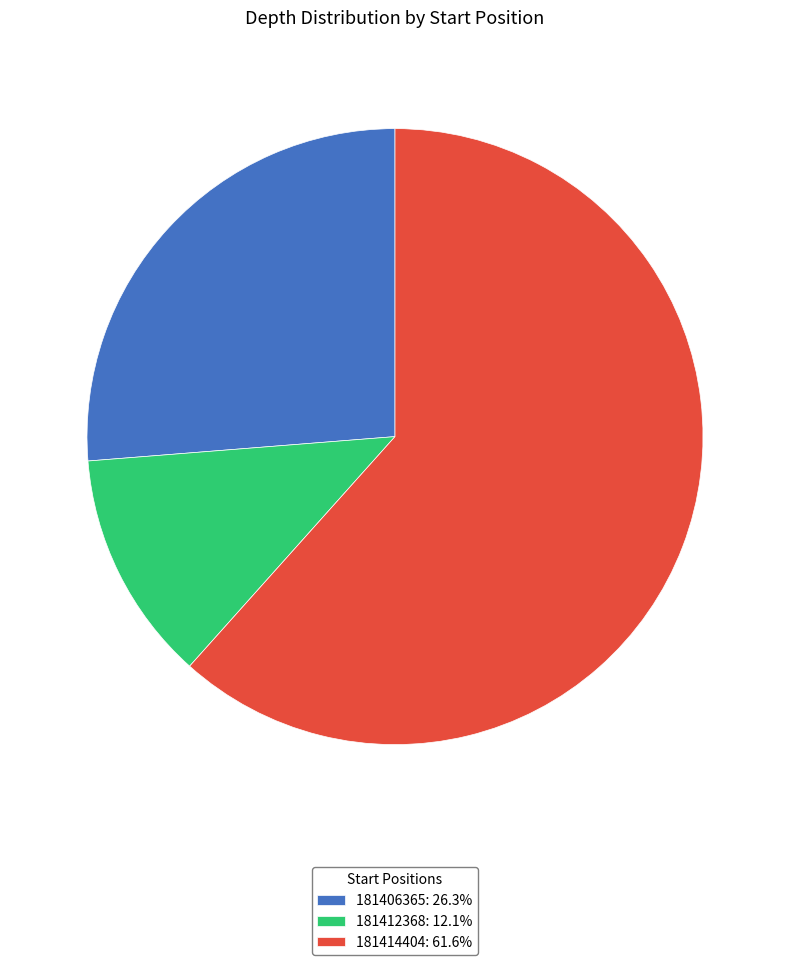

Which slice is the largest?

181414404